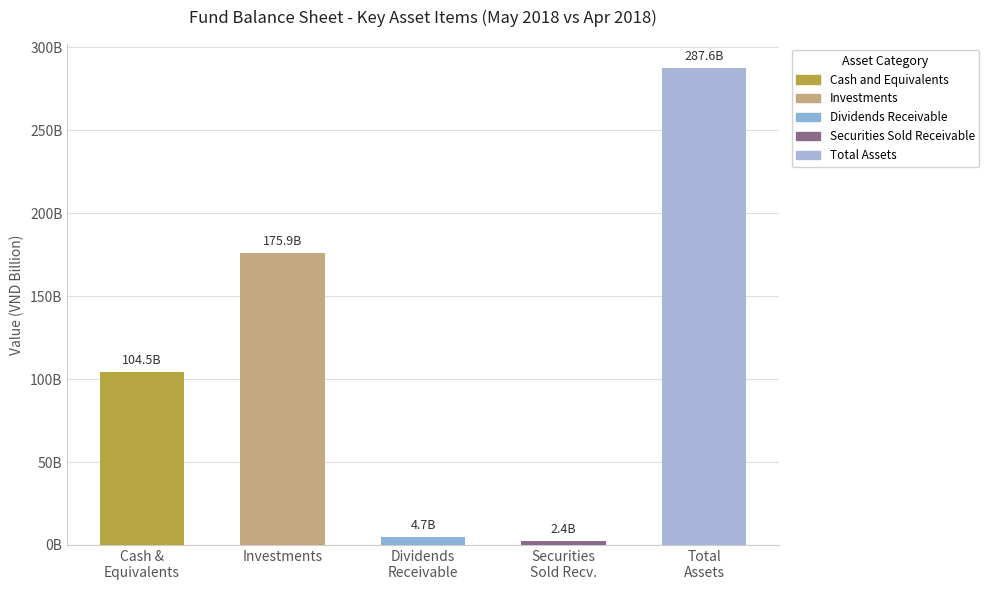

Does the chart contain any negative values?

No